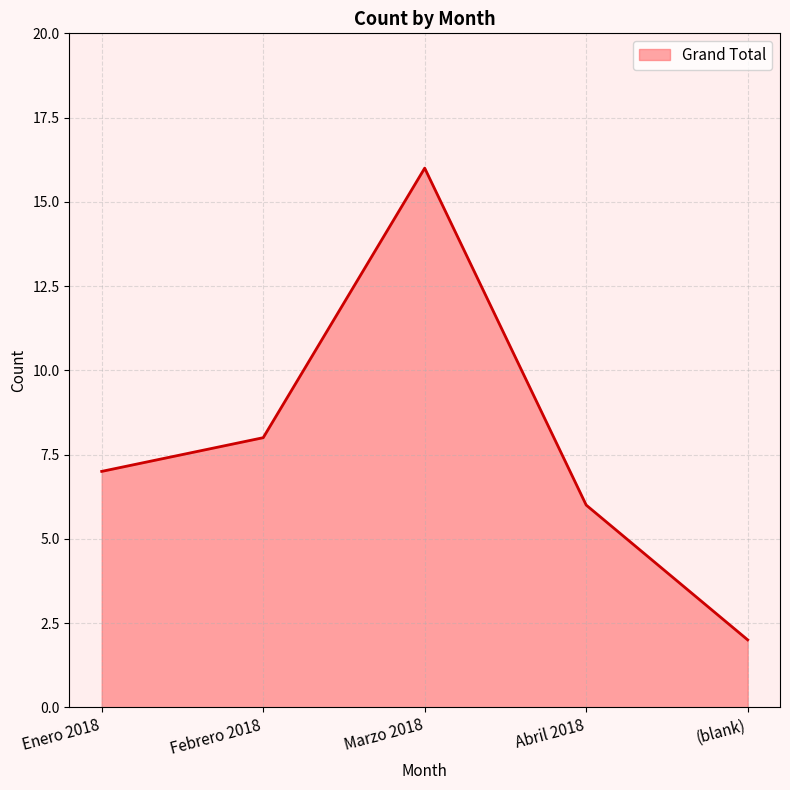

Reading right to left, extract all data points from this chart.

(blank)=2	Abril 2018=6	Marzo 2018=16	Febrero 2018=8	Enero 2018=7